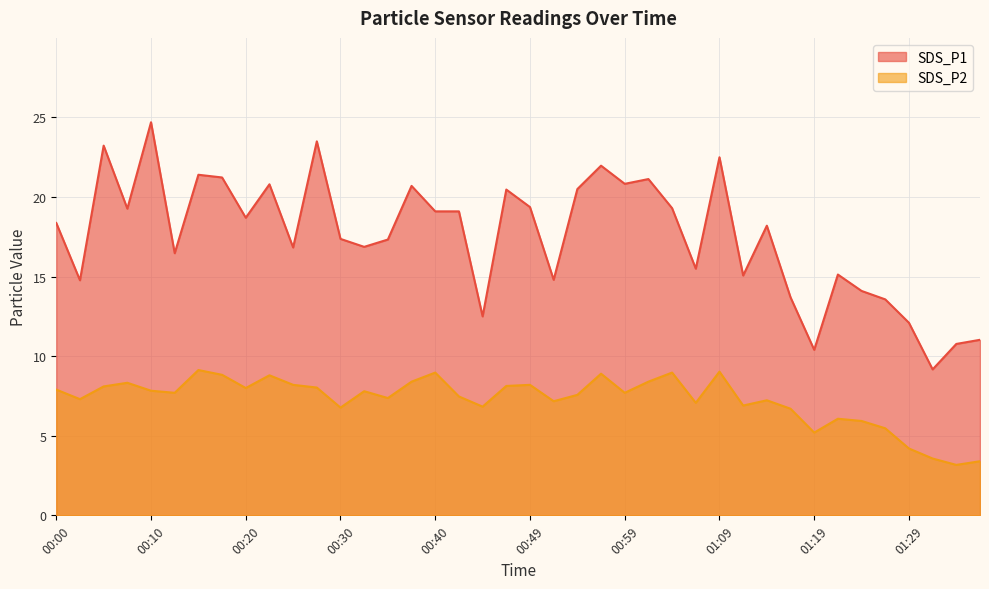

What is the maximum value for SDS_P2?

9.1